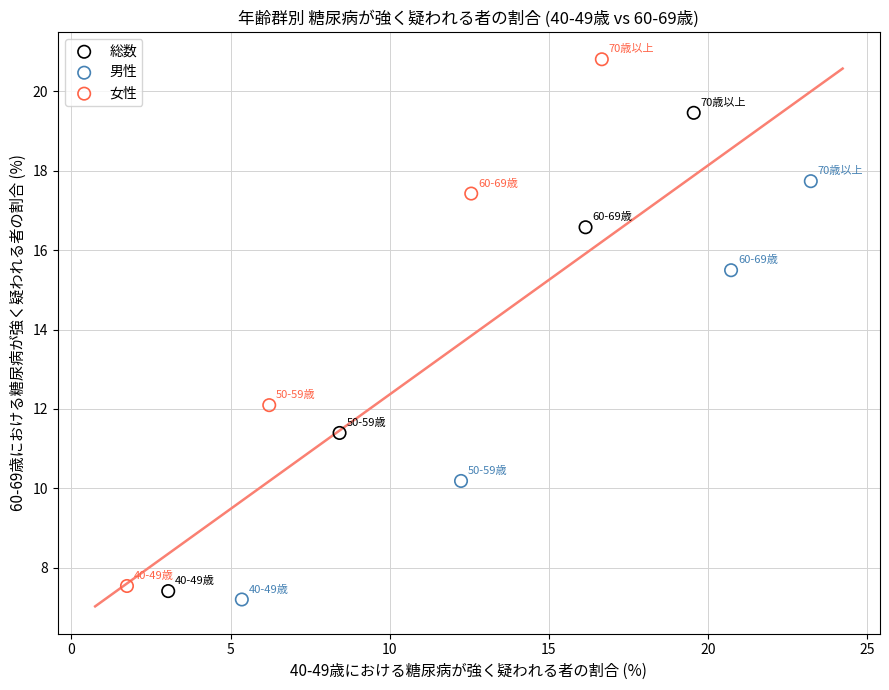

Which series has the largest Y range (max minus min)?

女性